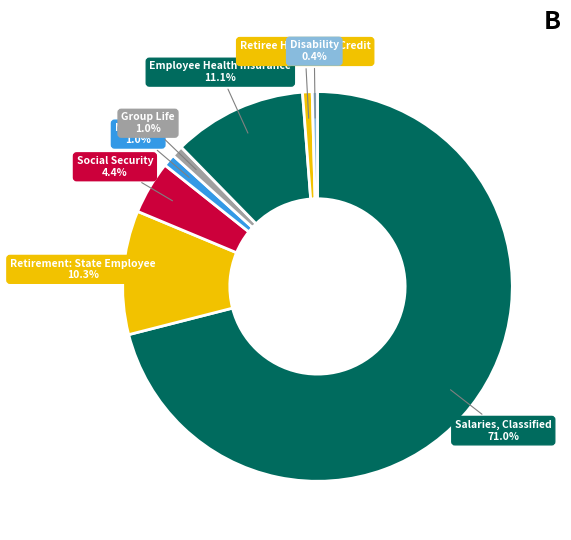

Count the number of slices in the pie.

8